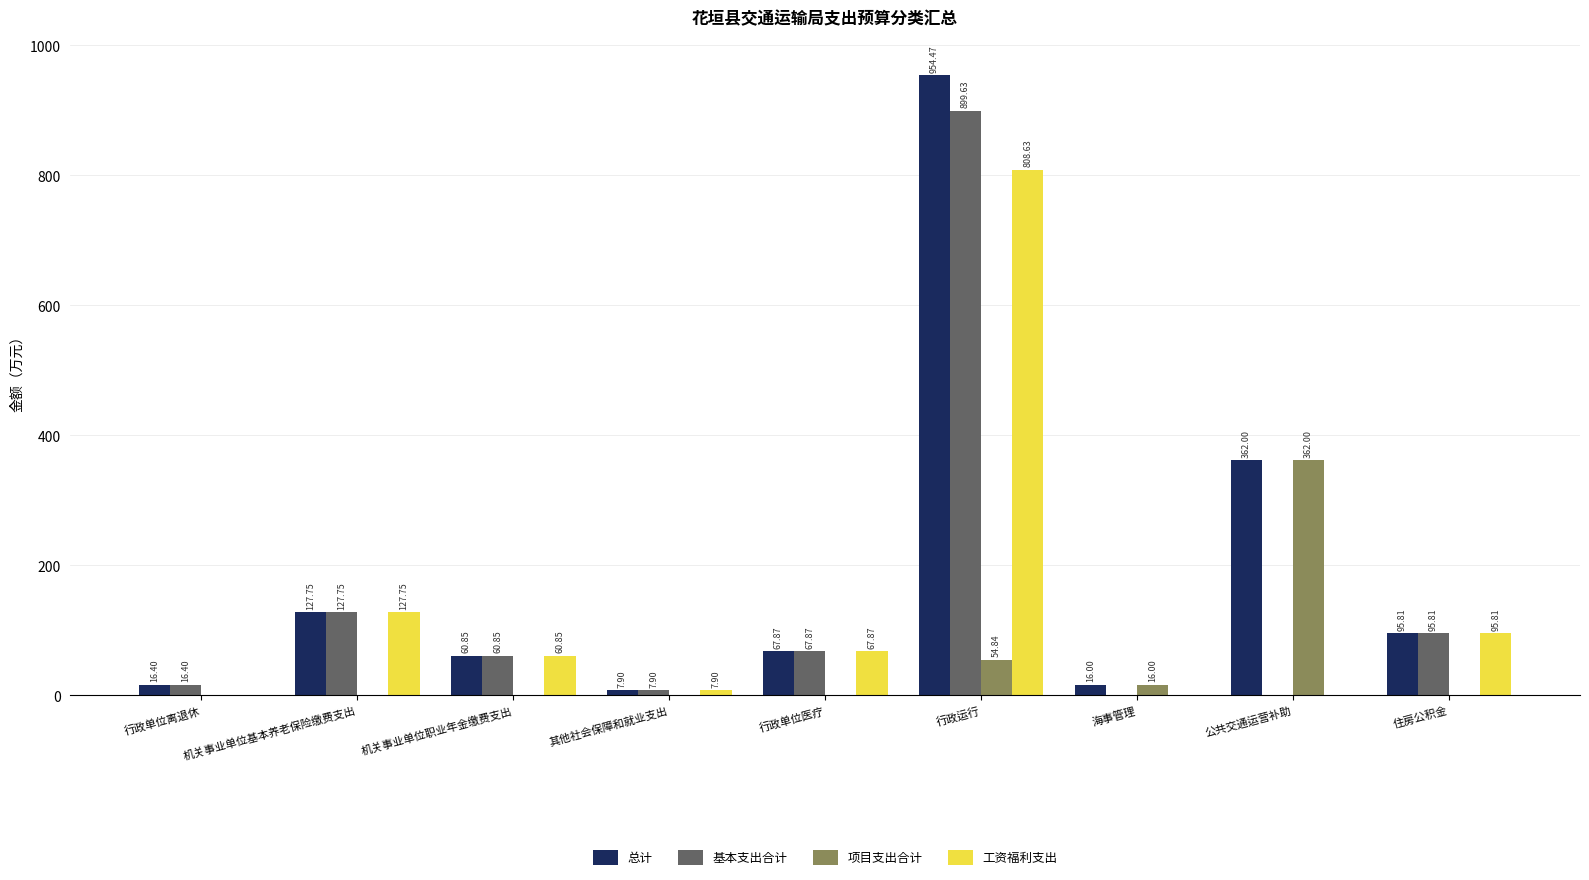

The 项目支出合计 series shows 0.0 at 行政单位离退休. True or false?

True